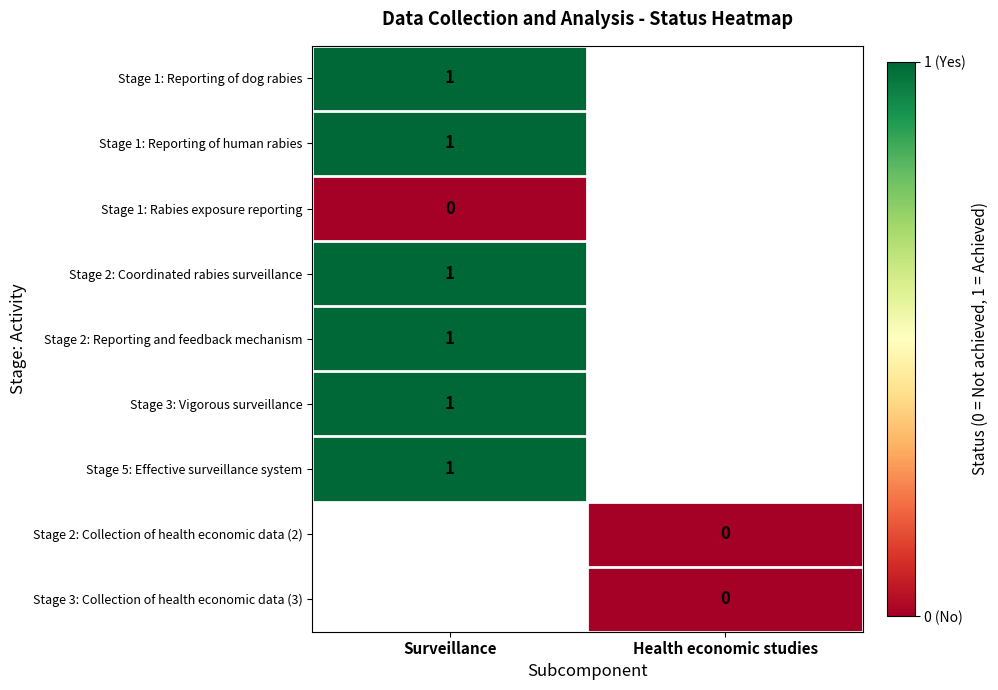

The value of Stage 3: Vigorous surveillance at Surveillance is 1. True or false?

True